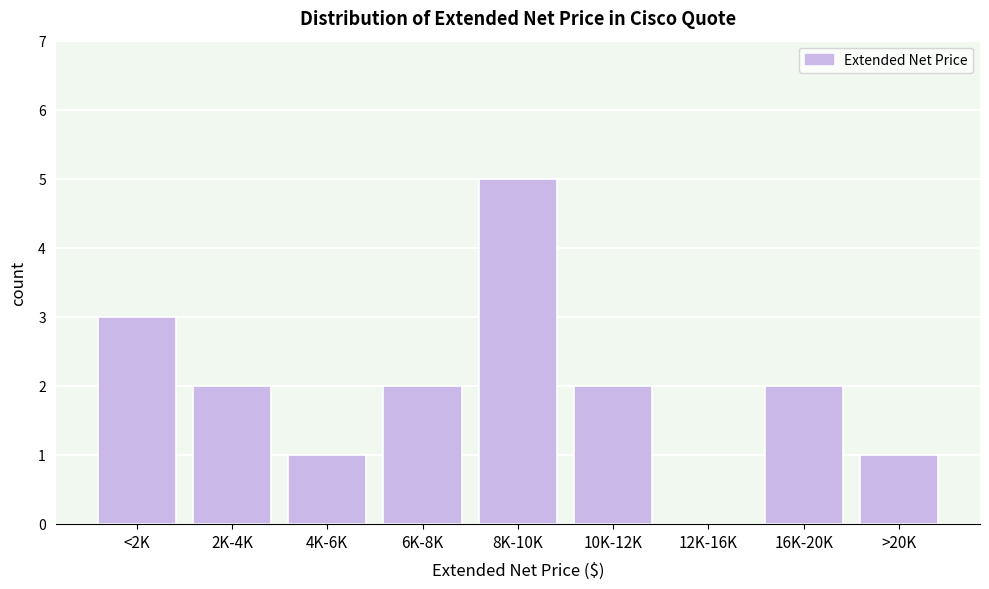

Reading left to right, extract all data points from this chart.

<2K=3	2K-4K=2	4K-6K=1	6K-8K=2	8K-10K=5	10K-12K=2	12K-16K=0	16K-20K=2	>20K=1